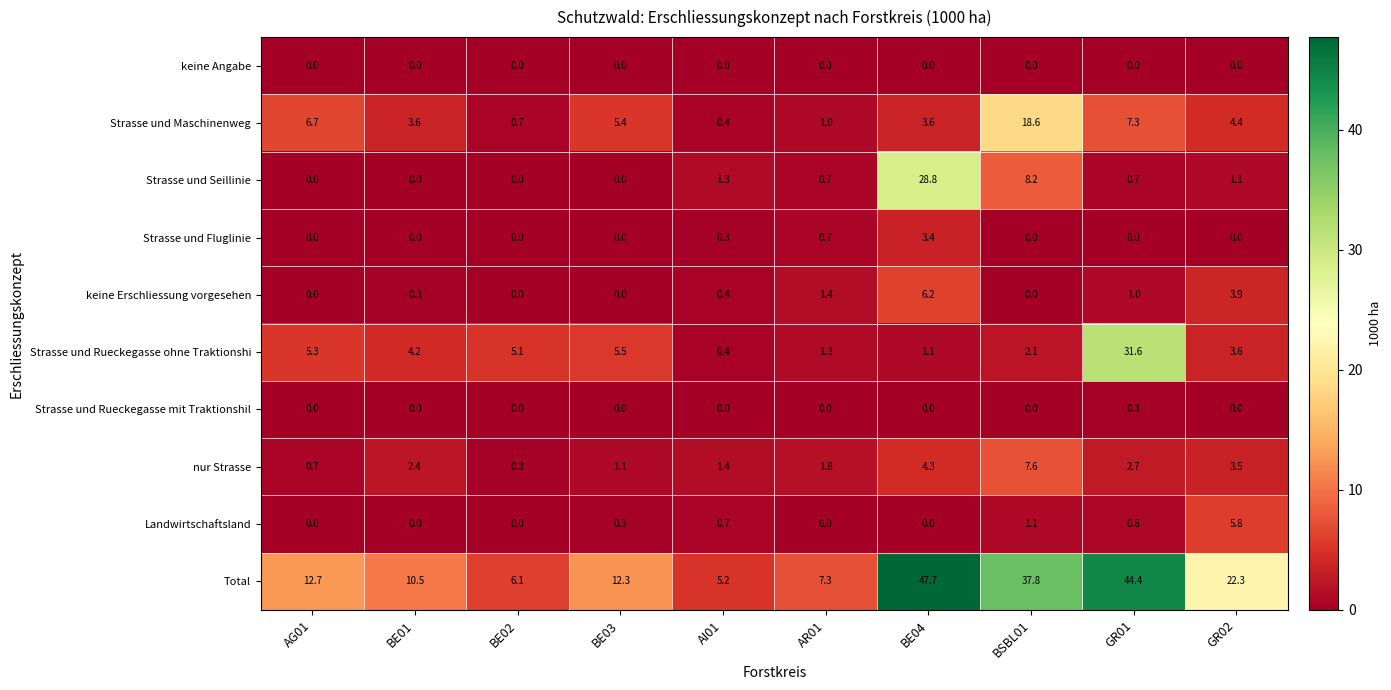

The value of Strasse und Maschinenweg at AI01 is 0.4. True or false?

True